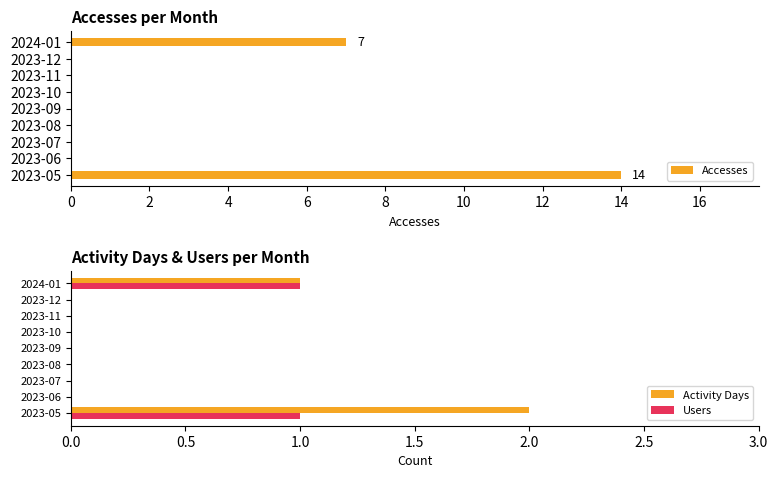

True or false: Accesses has a value of 0 at 6.

True